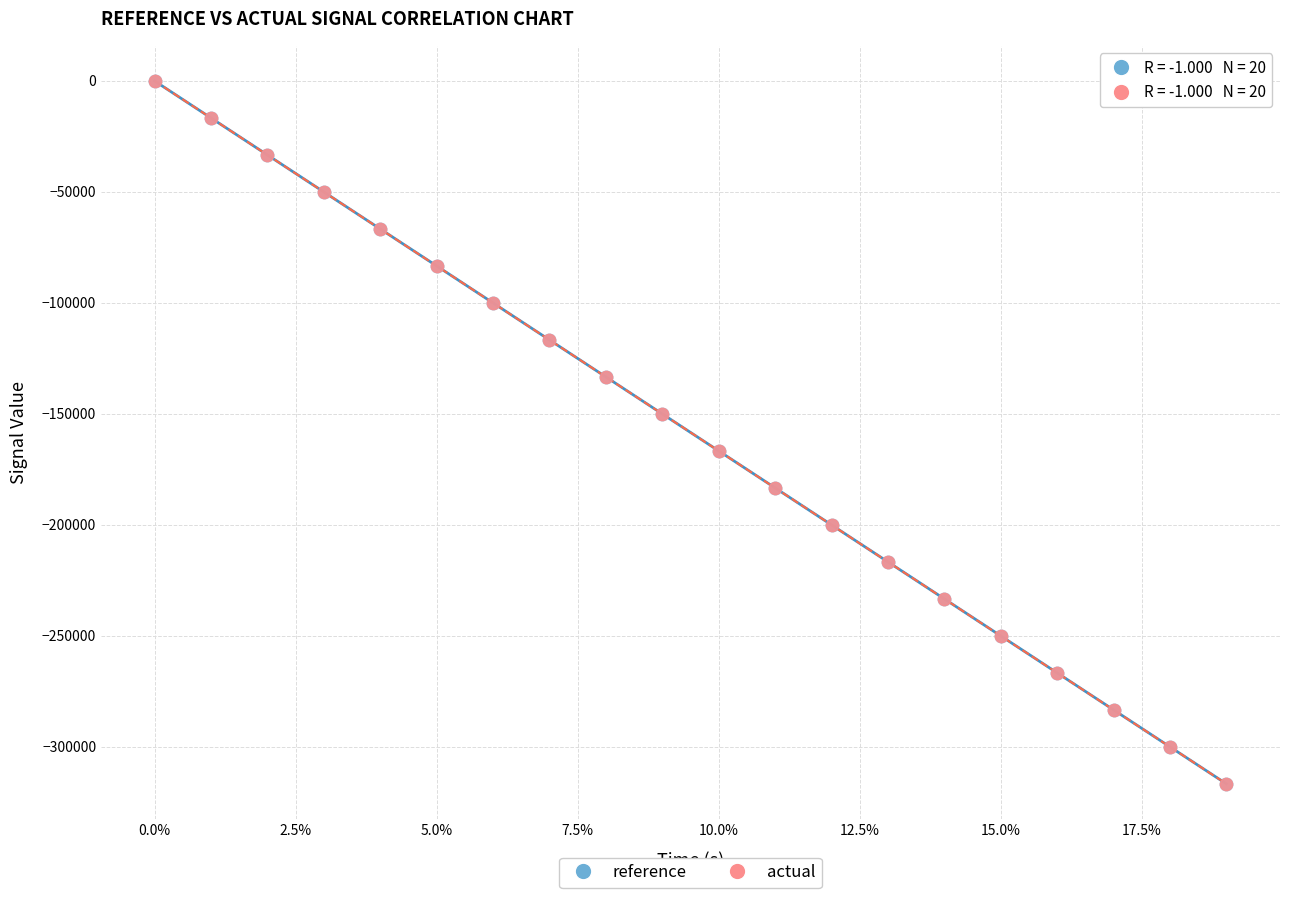

What are all the series names shown in the legend?

reference, actual